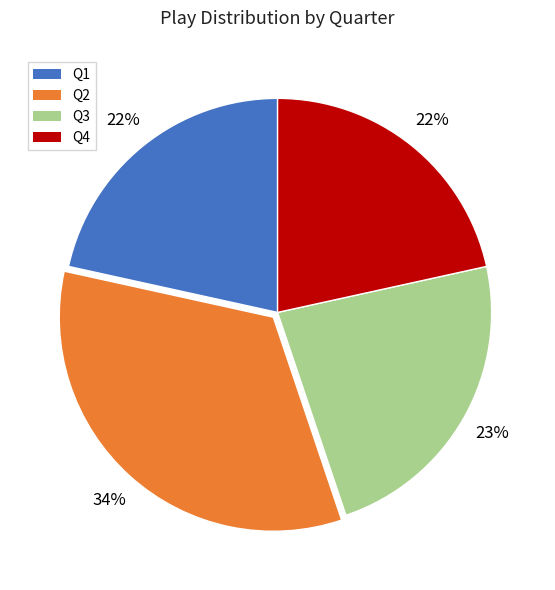

Combined, do Q2 and Q3 account for over 50%?

Yes